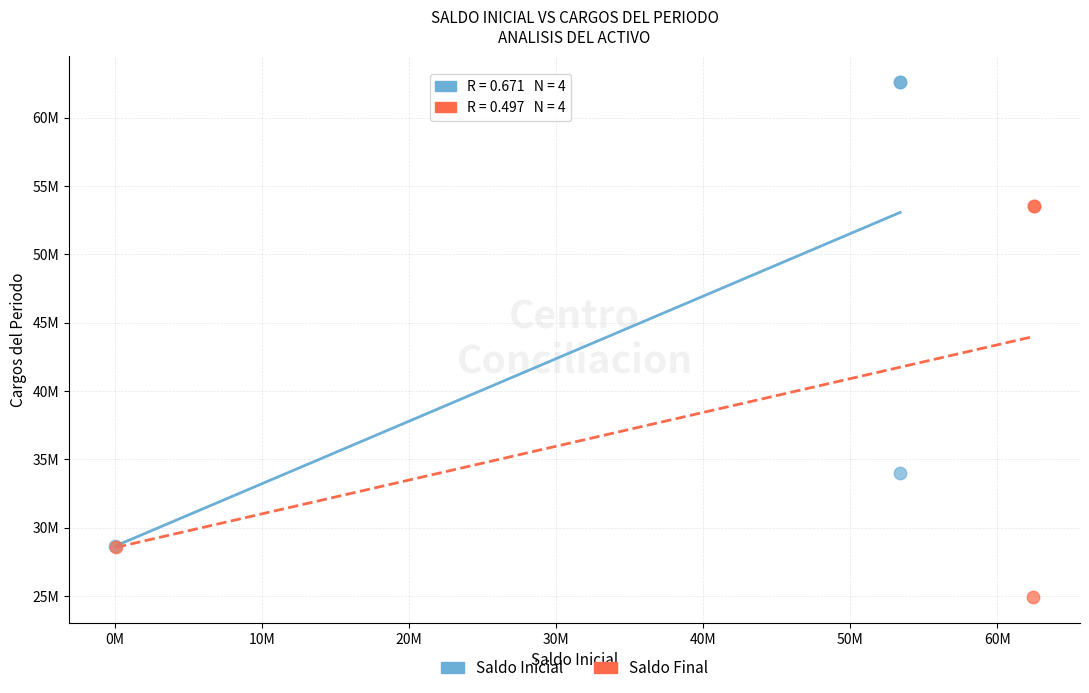

What are all the series names shown in the legend?

Saldo Inicial, Saldo Final